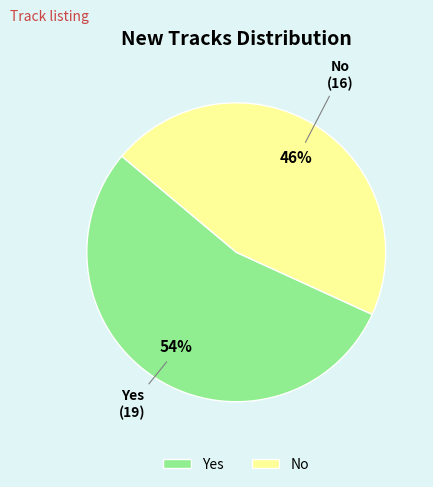

Rank the categories by value from highest to lowest.

Yes, No